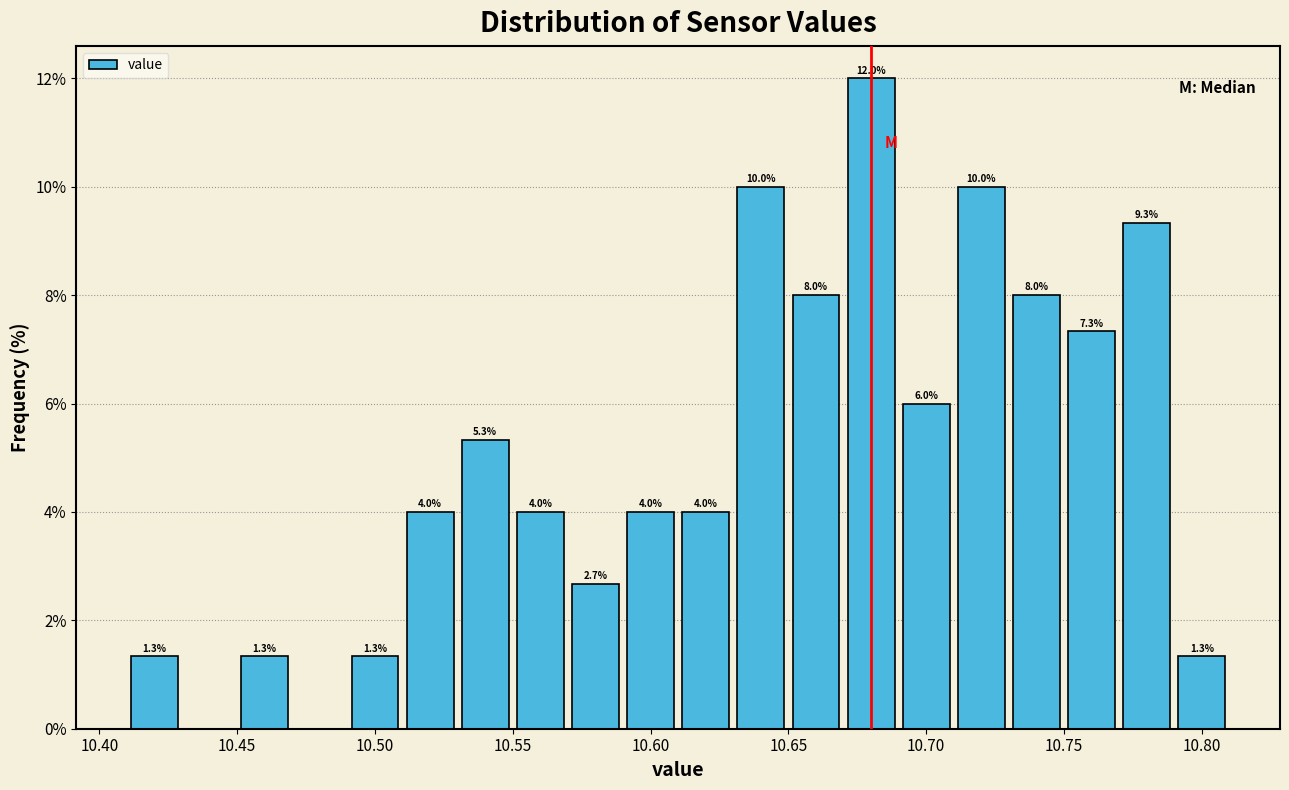

Which range on the x-axis has the tallest bar?

10.67 to 10.69